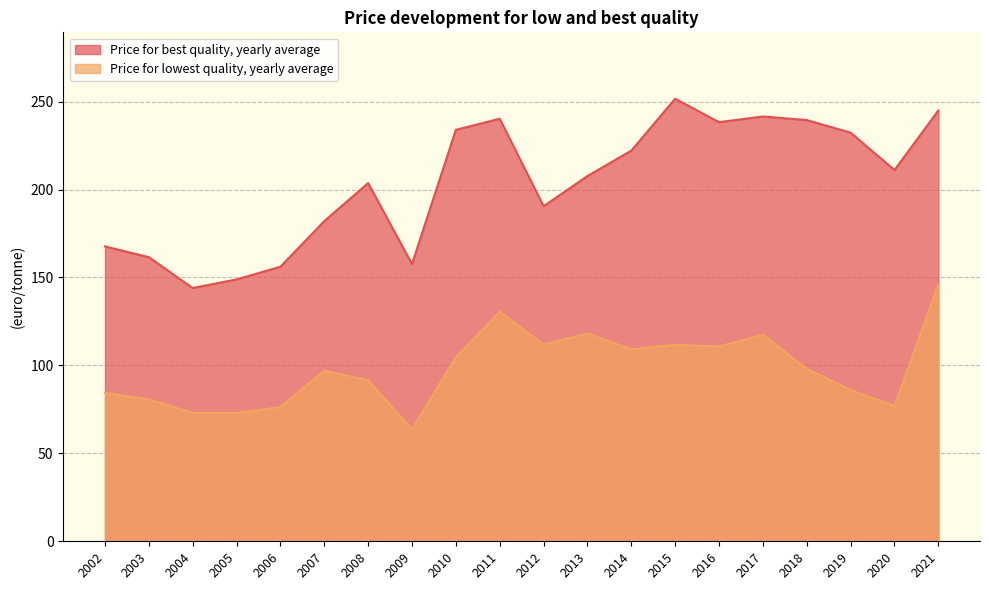

The Price for lowest quality, yearly average series shows 144.8 at 2007. True or false?

False